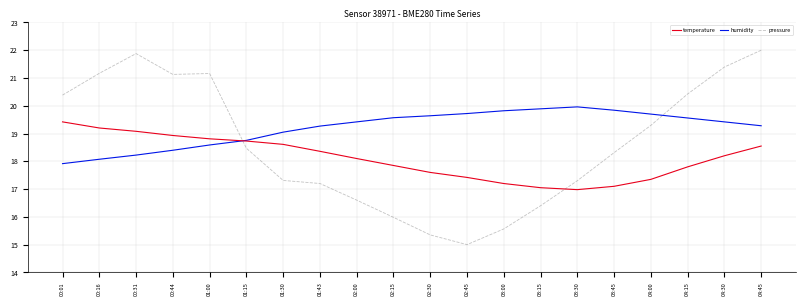

At 02:15, list the series in order from largest to smallest.

humidity, temperature, pressure